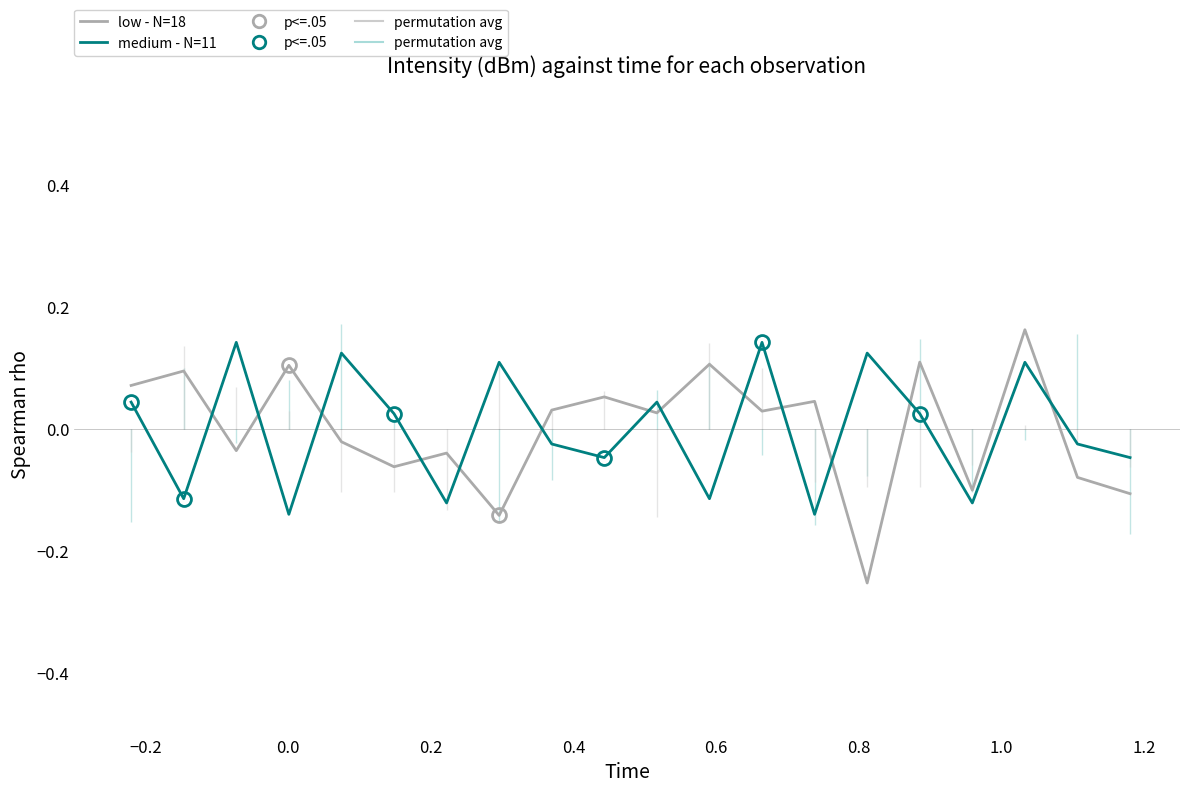

How many series are shown in this chart?

2